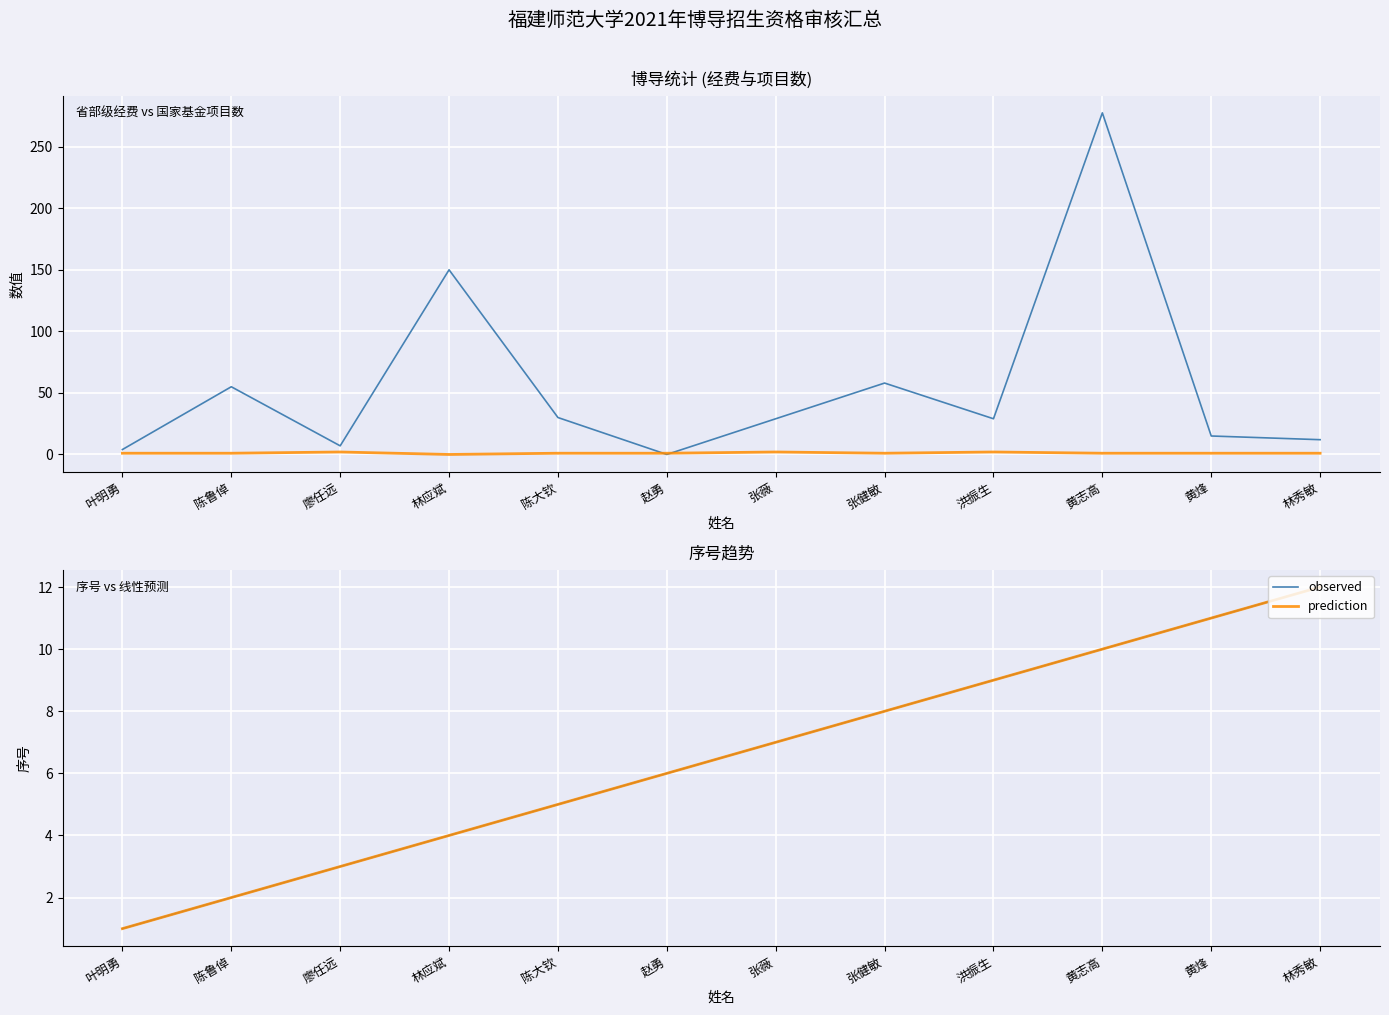

What is the minimum value for prediction?

1.0